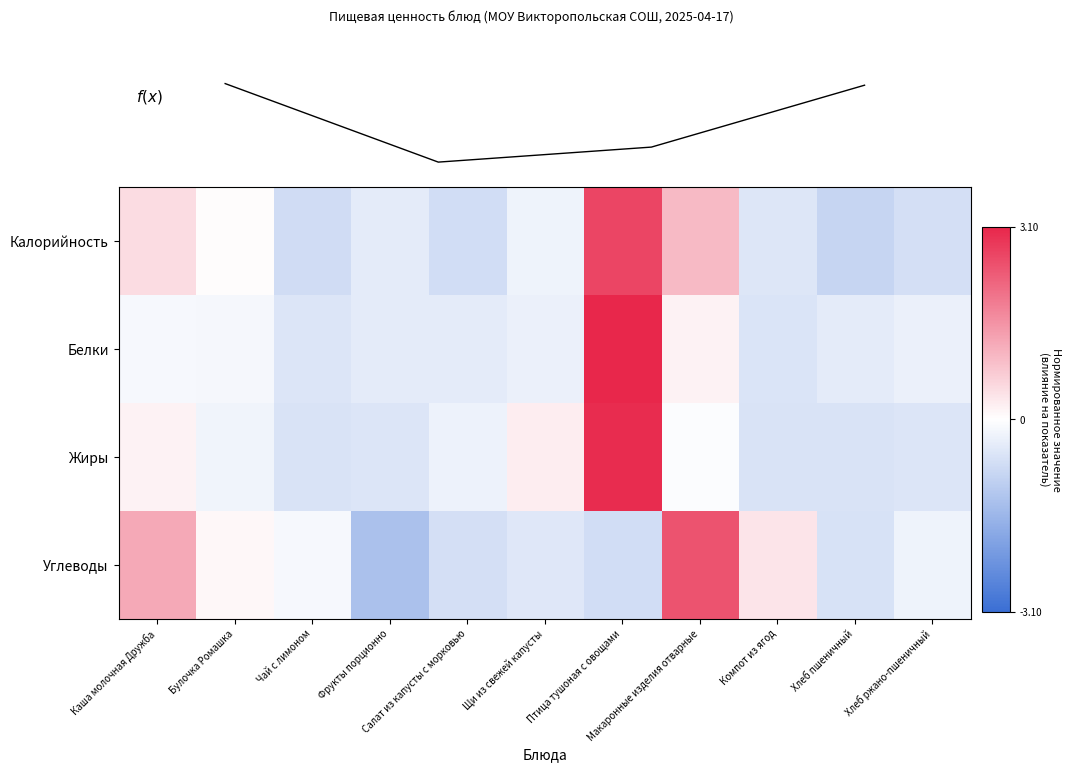

Reading left to right, list all the values displayed in this chart.

Калорийность: Каша молочная Дружба=0.5	Булочка Ромашка=0.0	Чай с лимоном=-0.7	Фрукты порционно=-0.4	Салат из капусты с морковью=-0.7	Щи из свежей капусты=-0.3	Птица тушоная с овощами=2.7	Макаронные изделия отварные=1.0	Компот из ягод=-0.5	Хлеб пшеничный=-0.9	Хлеб ржано-пшеничный=-0.7
Белки: Каша молочная Дружба=-0.1	Булочка Ромашка=-0.2	Чай с лимоном=-0.6	Фрукты порционно=-0.4	Салат из капусты с морковью=-0.4	Щи из свежей капусты=-0.3	Птица тушоная с овощами=3.1	Макаронные изделия отварные=0.2	Компот из ягод=-0.6	Хлеб пшеничный=-0.4	Хлеб ржано-пшеничный=-0.3
Жиры: Каша молочная Дружба=0.2	Булочка Ромашка=-0.2	Чай с лимоном=-0.6	Фрукты порционно=-0.5	Салат из капусты с морковью=-0.3	Щи из свежей капусты=0.2	Птица тушоная с овощами=3.0	Макаронные изделия отварные=-0.1	Компот из ягод=-0.6	Хлеб пшеничный=-0.6	Хлеб ржано-пшеничный=-0.5
Углеводы: Каша молочная Дружба=1.2	Булочка Ромашка=0.1	Чай с лимоном=-0.1	Фрукты порционно=-1.3	Салат из капусты с морковью=-0.7	Щи из свежей капусты=-0.5	Птица тушоная с овощами=-0.7	Макаронные изделия отварные=2.5	Компот из ягод=0.4	Хлеб пшеничный=-0.6	Хлеб ржано-пшеничный=-0.3